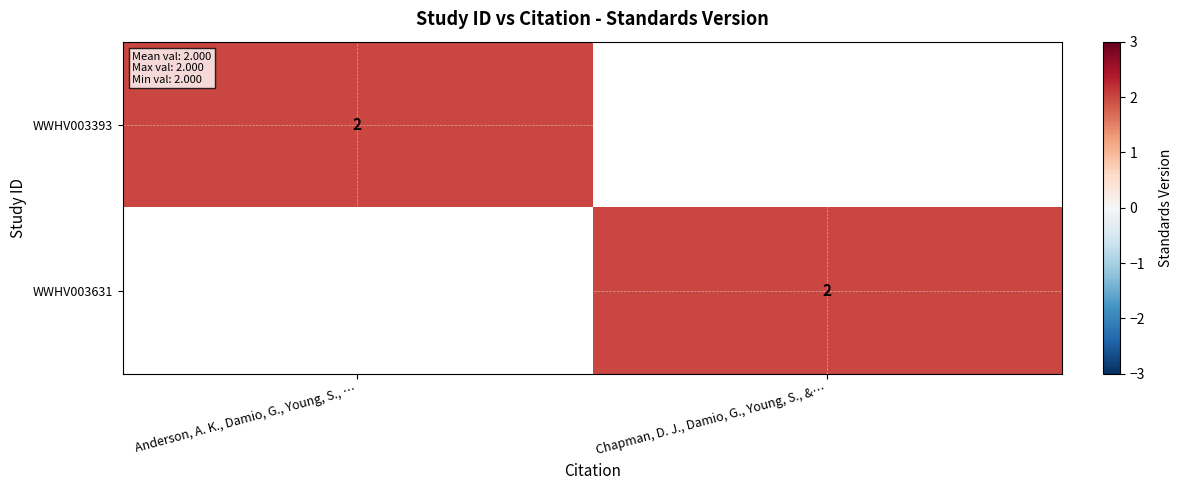

Which category has the lowest value across all series?

Chapman, D. J., Damio, G., Young, S., &…